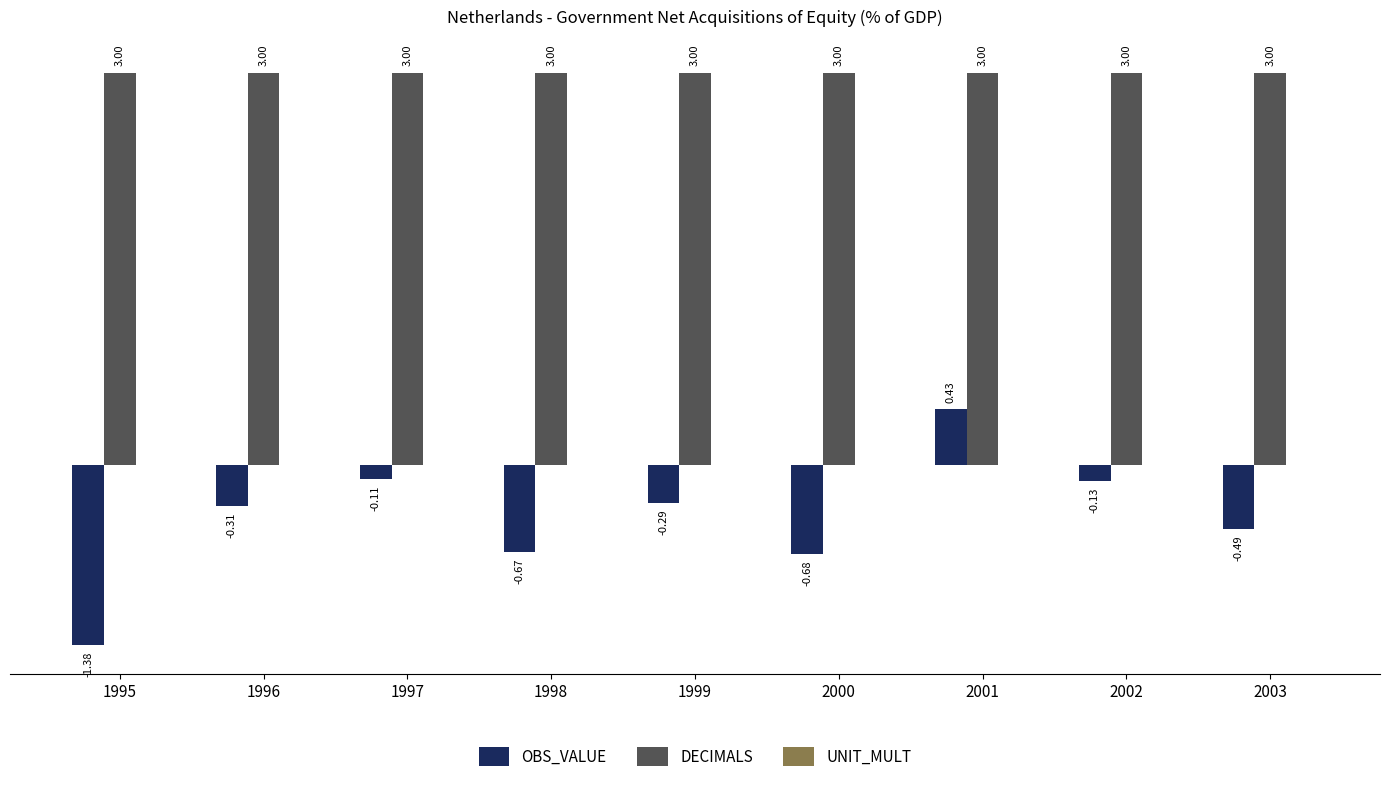

How many series are shown in this chart?

2